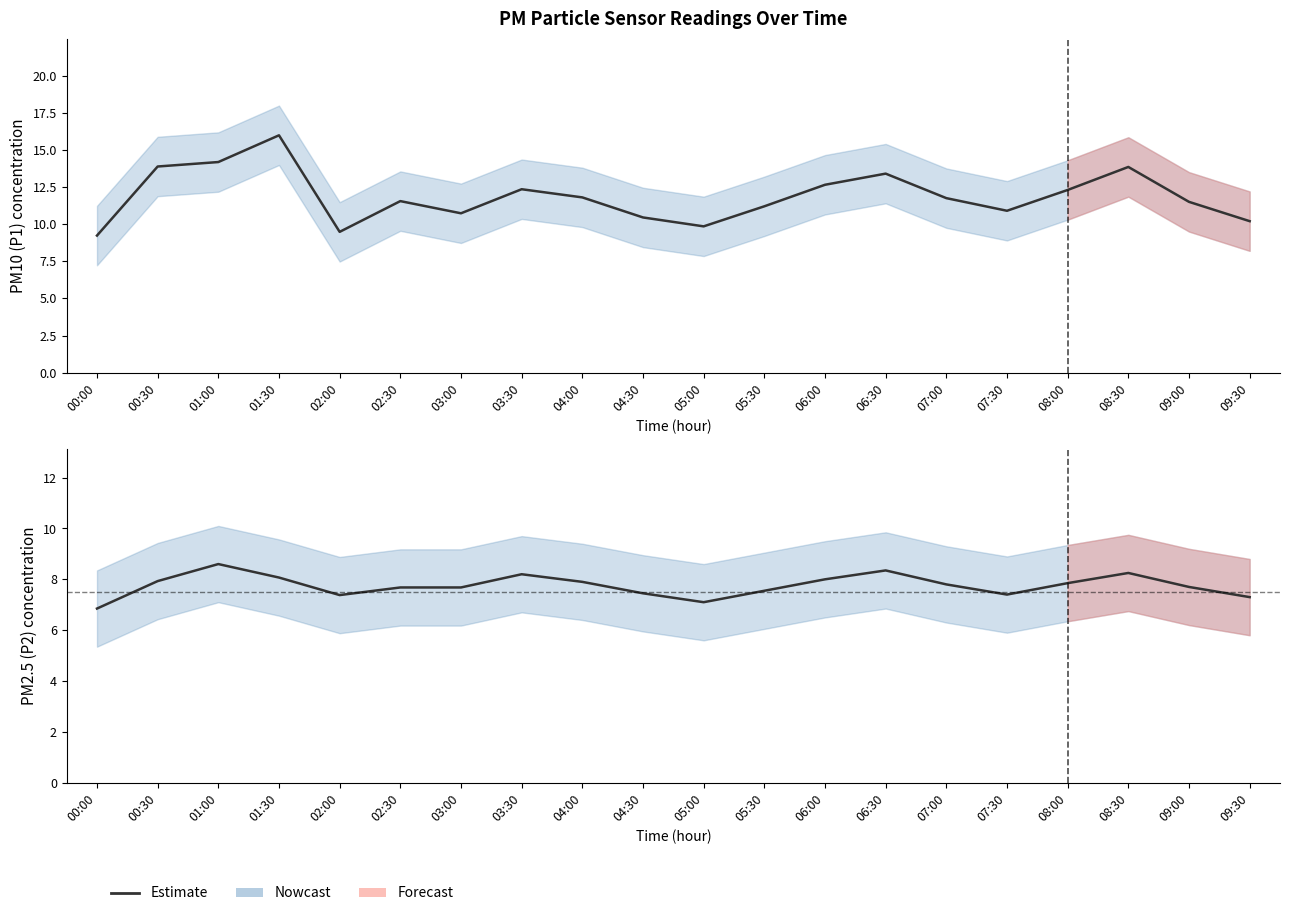

What is the value of the 14th point from the left?

8.3